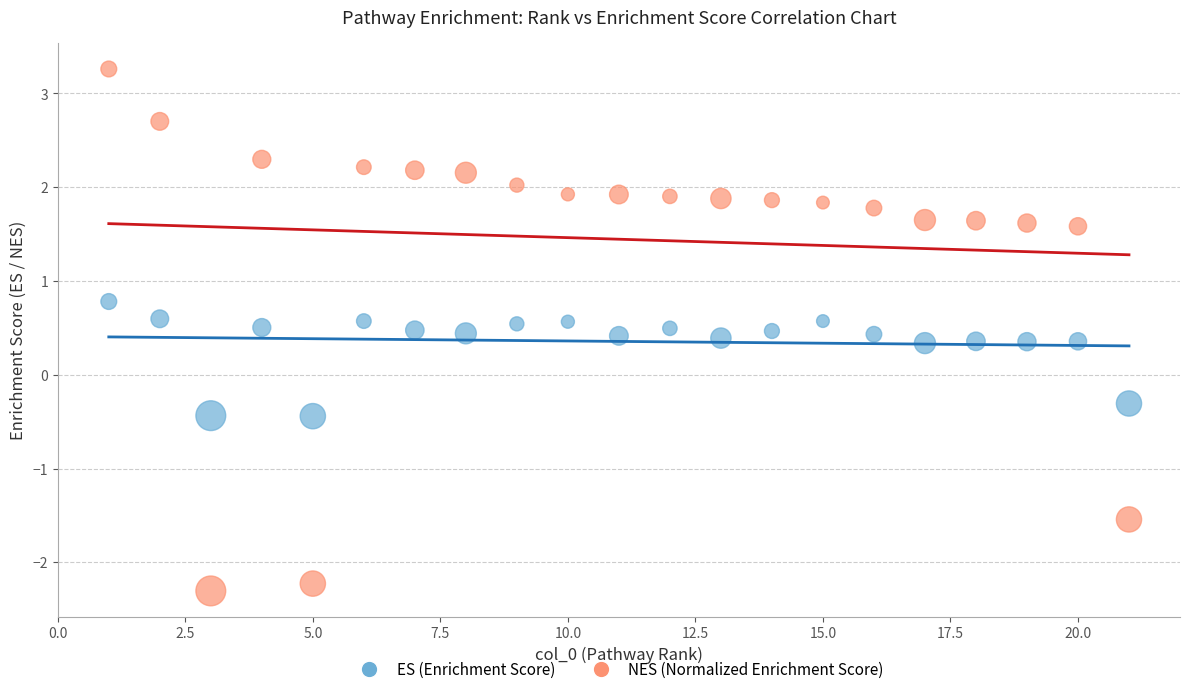

Across all data points, what is the range of X values (max minus min)?

20.0